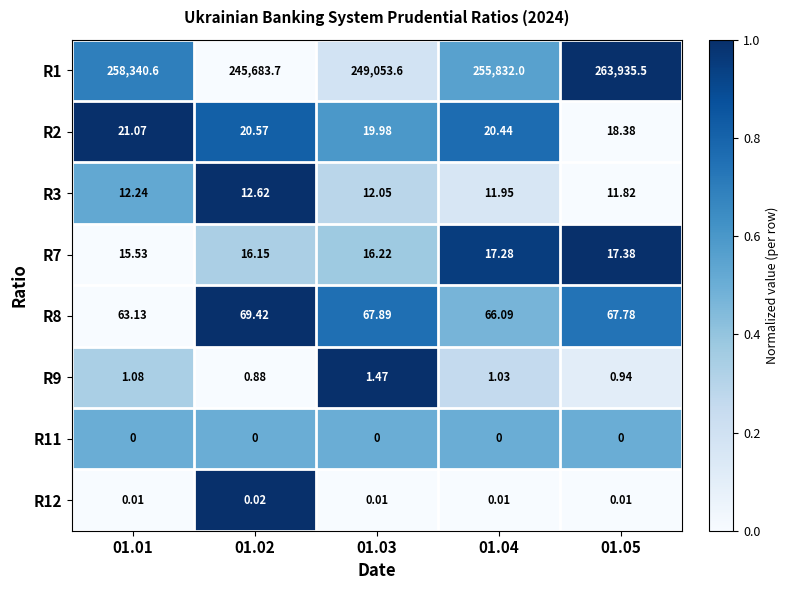

Is the value of R2 at 01.03 greater than the value of R9 at 01.04?

Yes